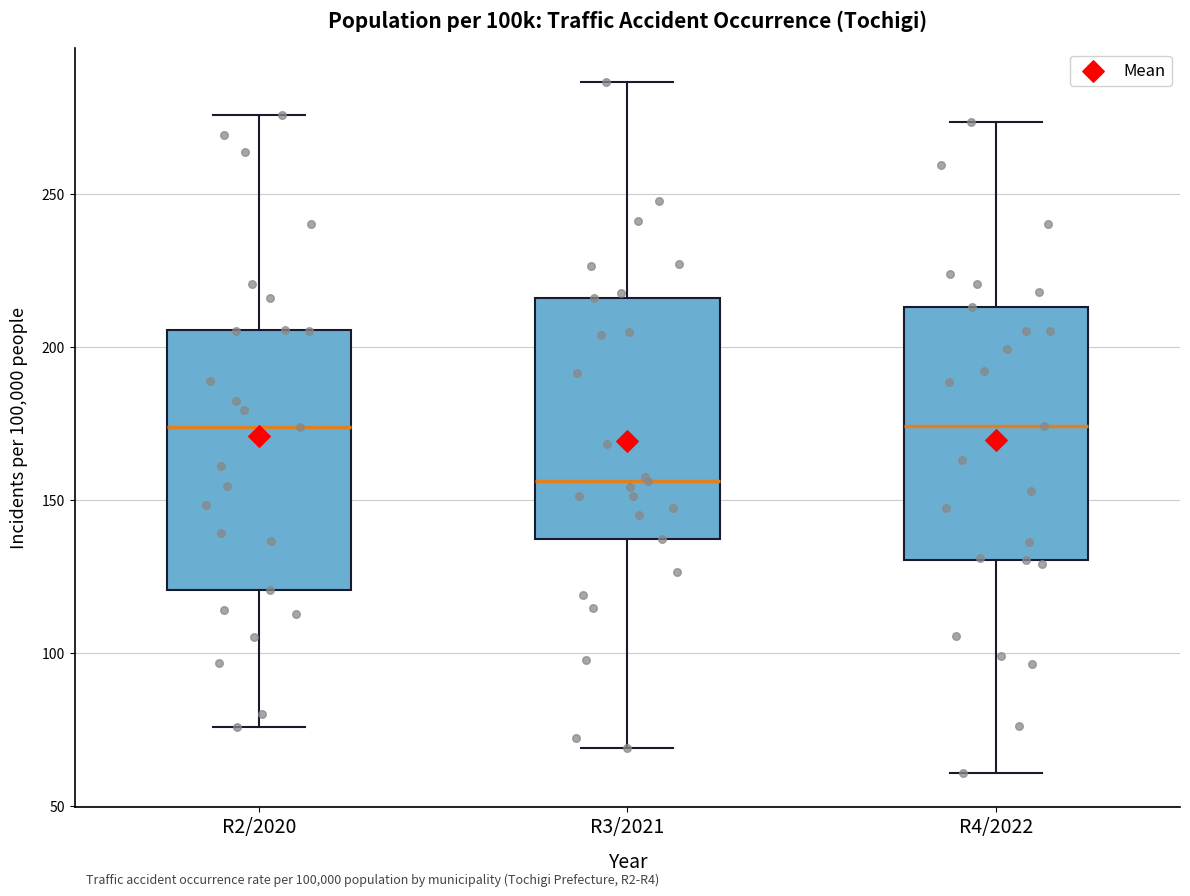

Which box has the lowest median line?

R3/2021